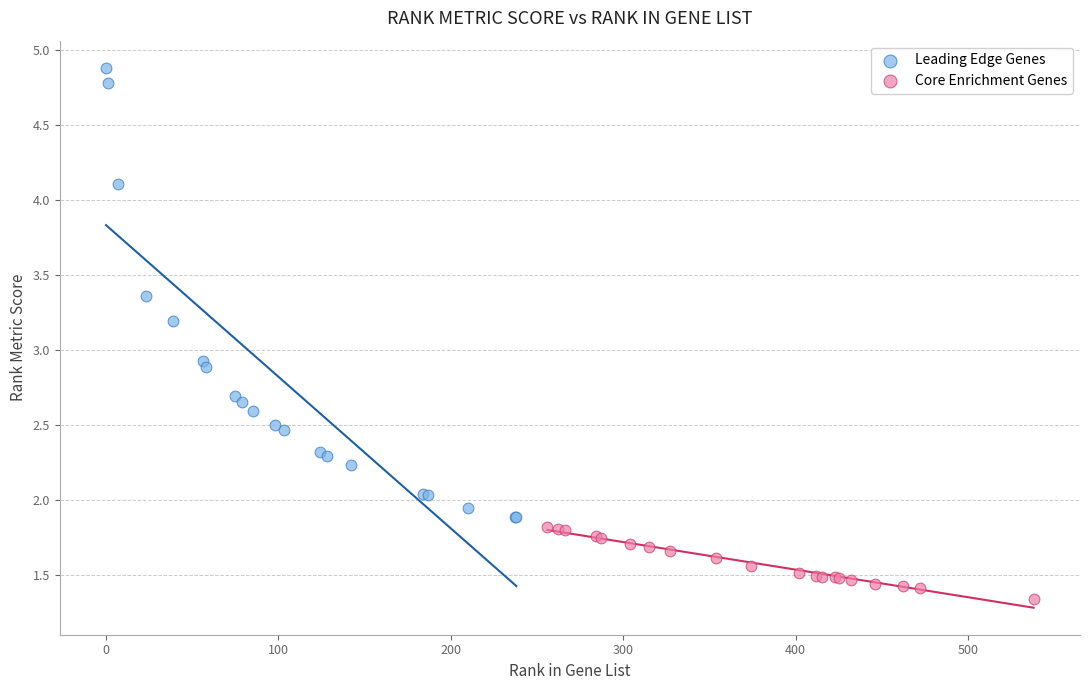

Which series contains the lowest Y value?

Core Enrichment Genes